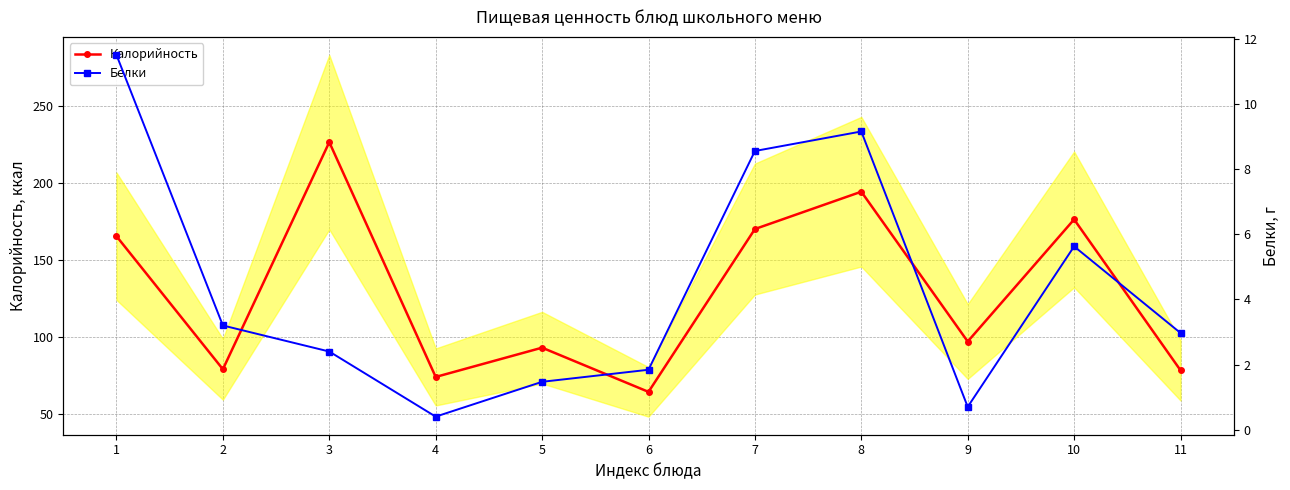

Is the value of Калорийность at 9 greater than the value of Белки at 3?

Yes